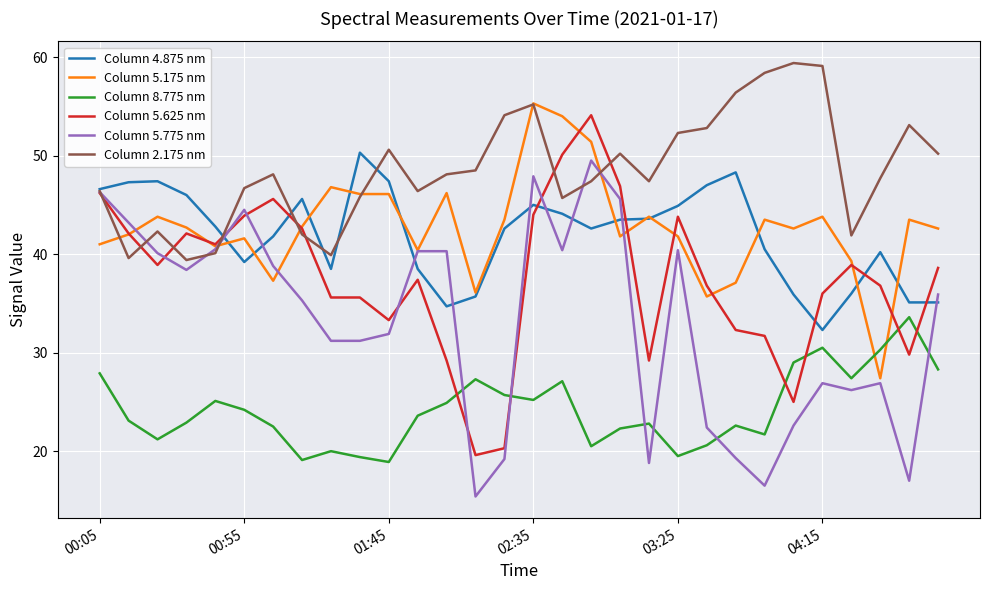

How many lines are shown in the chart?

6